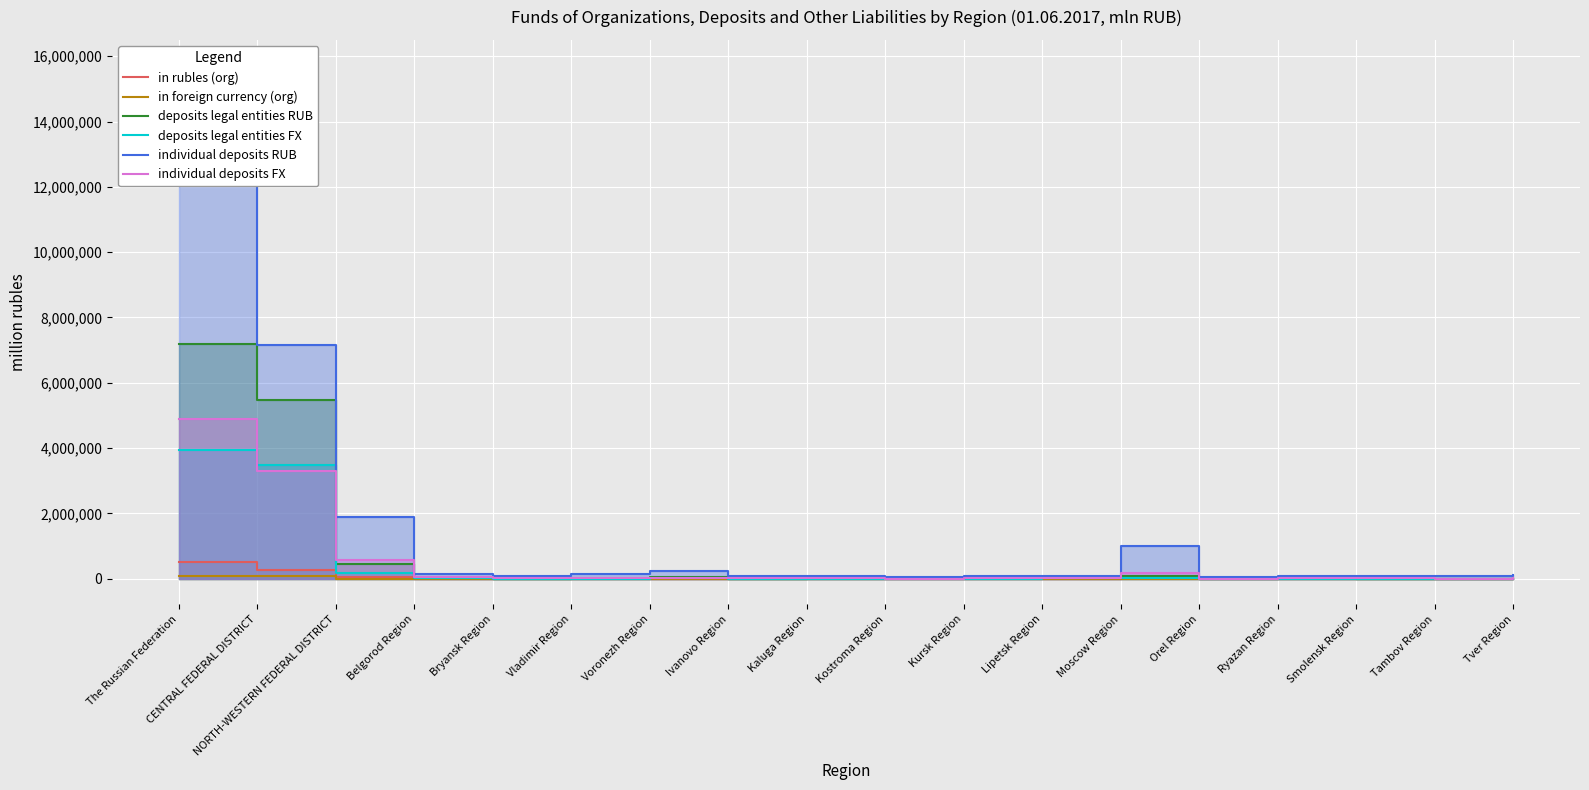

In deposits legal entities FX, how many points are lower than both neighbors (excluding endpoints)?

4